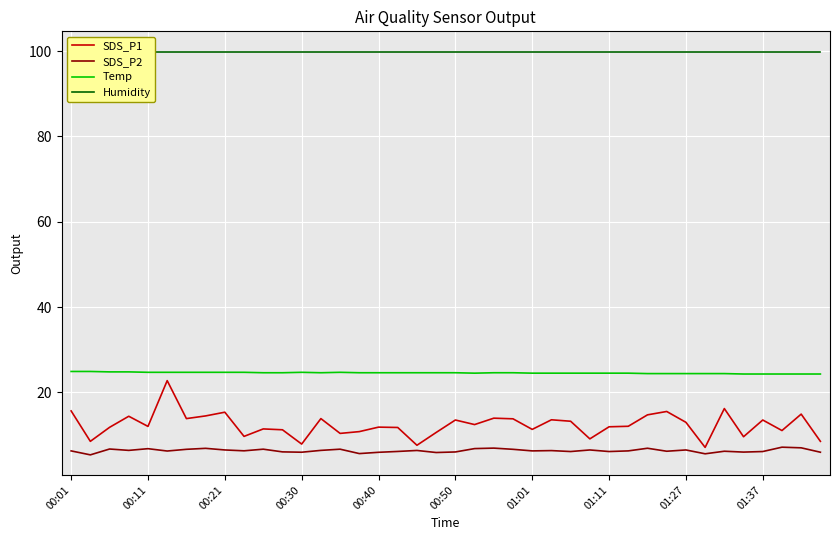

What is the maximum value shown in the chart?

99.9